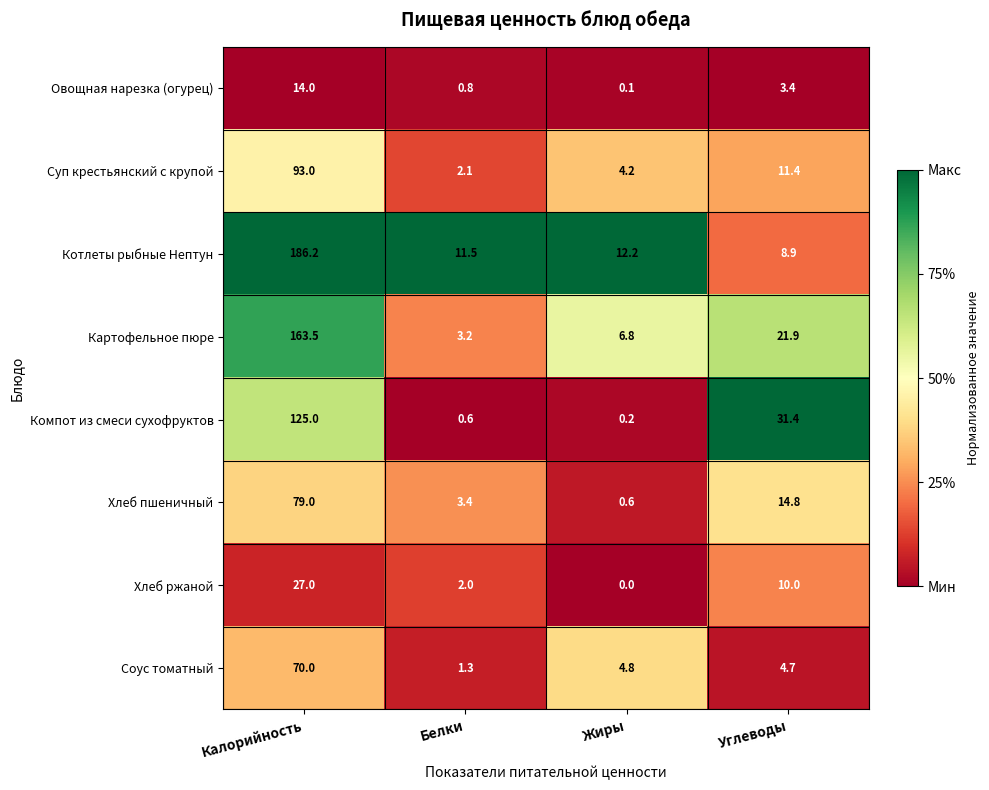

At which label does Хлеб ржаной first exceed 10?

Калорийность